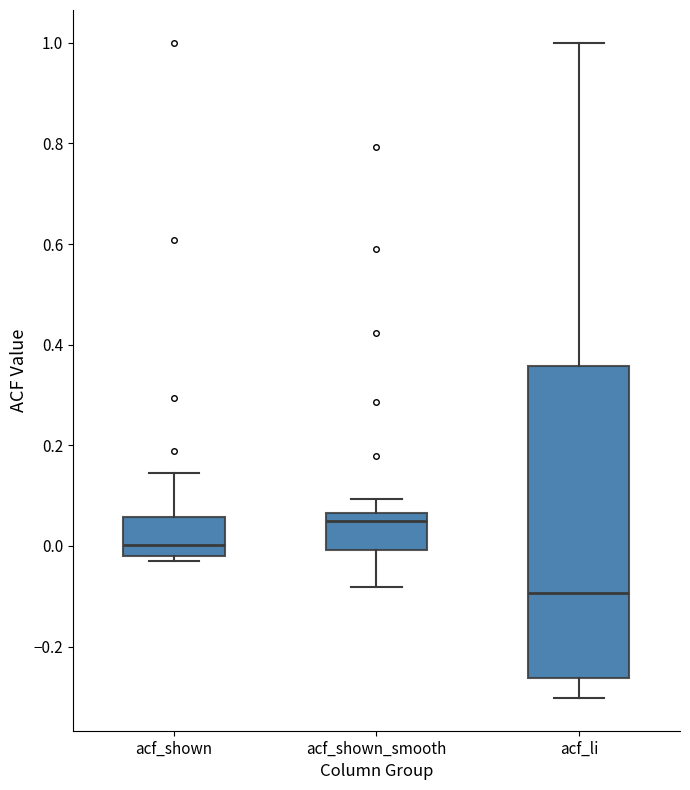

Reading left to right, read every box against the y-axis: the position of its median line, the range the box covers, and the ends of its whiskers. The values are not printed on the chart, so give them approximately, as read against the axis.

acf_shown: median 0.00, box -0.02 to 0.06, whiskers -0.02 (just below the box's lower edge) to 0.14
acf_shown_smooth: median 0.04, box 0.00 to 0.06, whiskers -0.08 to 0.10
acf_li: median -0.10, box -0.26 to 0.36, whiskers -0.30 to 1.00